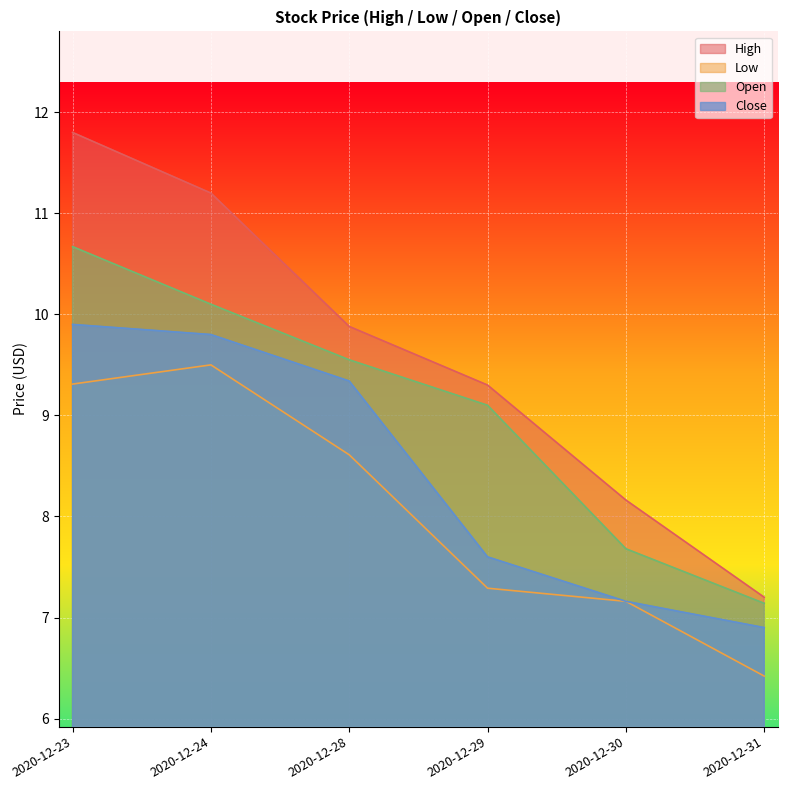

True or false: Open and High cross at least once.

False